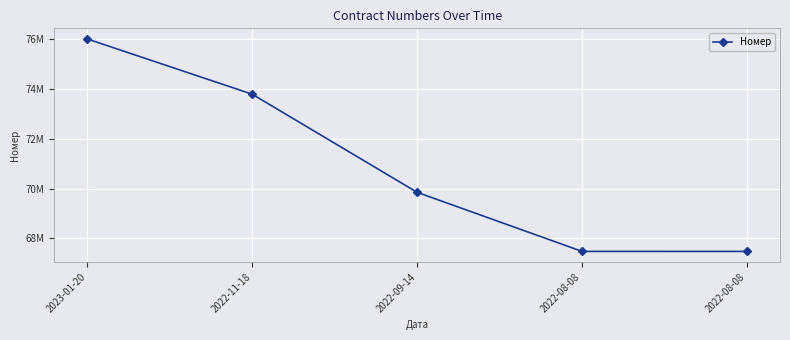

What is the approximate value at 2023-01-20?

76000967